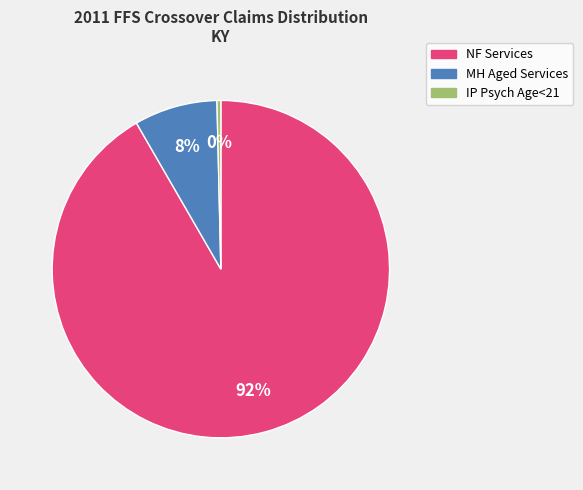

Do MH Aged Services and NF Services together represent more than half of the pie?

Yes